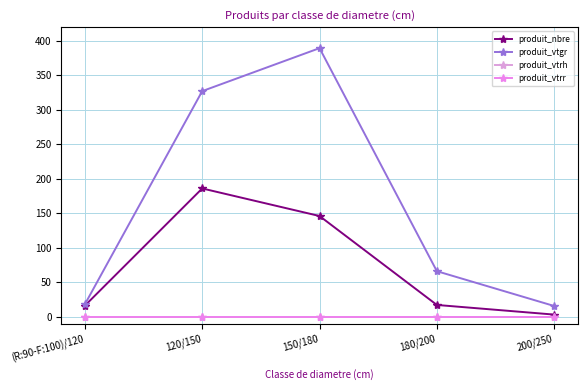

Which series changed the most between (R:90-F:100)/120 and 180/200?

produit_vtgr